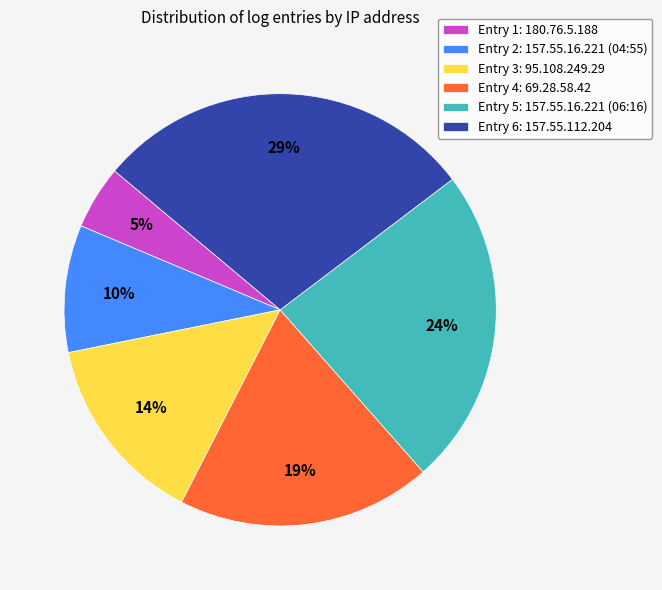

Between Entry 3: 95.108.249.29 and Entry 5: 157.55.16.221 (06:16), which is larger?

Entry 5: 157.55.16.221 (06:16)